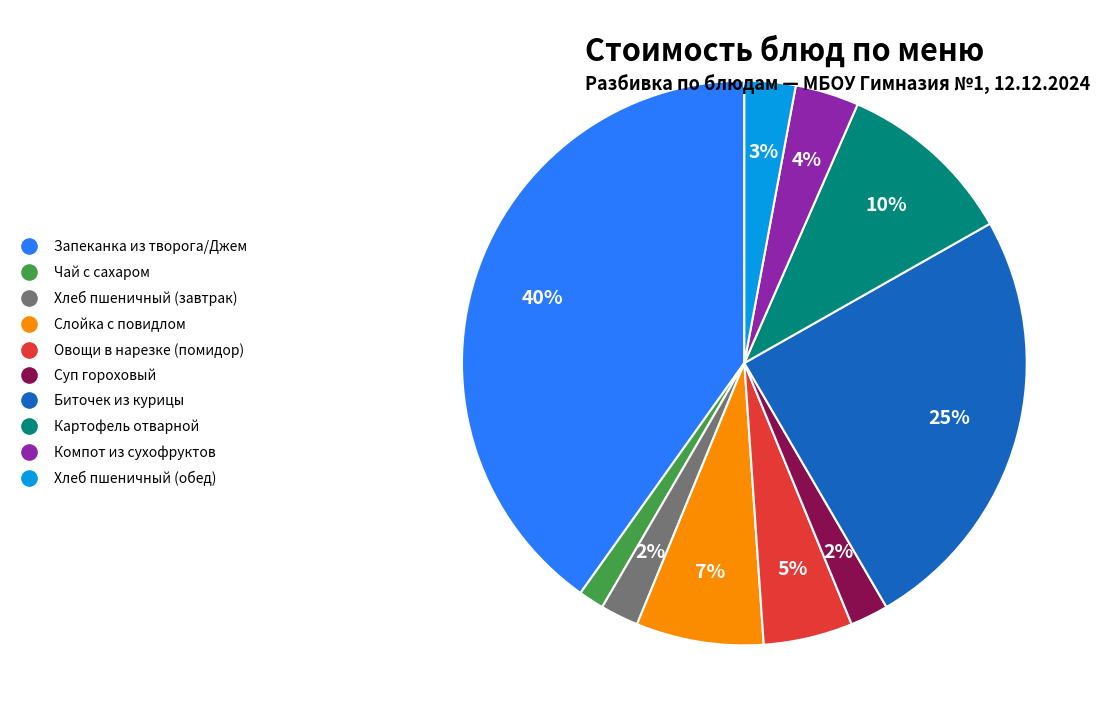

Between Суп гороховый and Биточек из курицы, which is larger?

Биточек из курицы